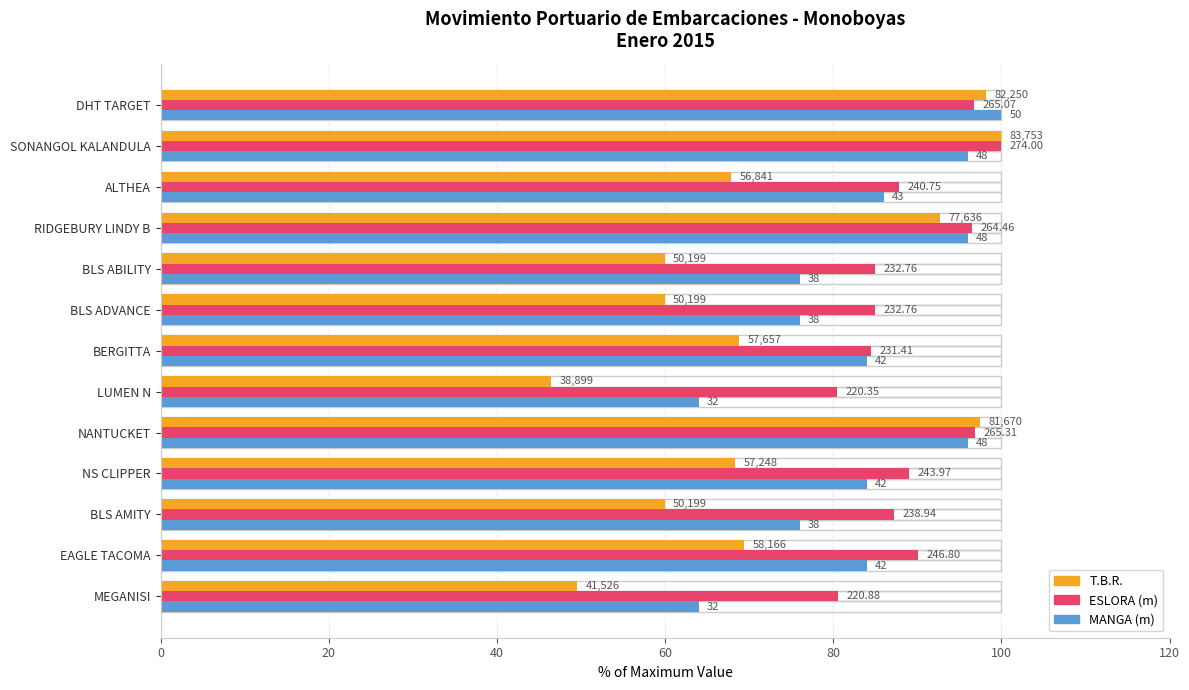

True or false: MANGA has a value of 159.8 at NANTUCKET.

False